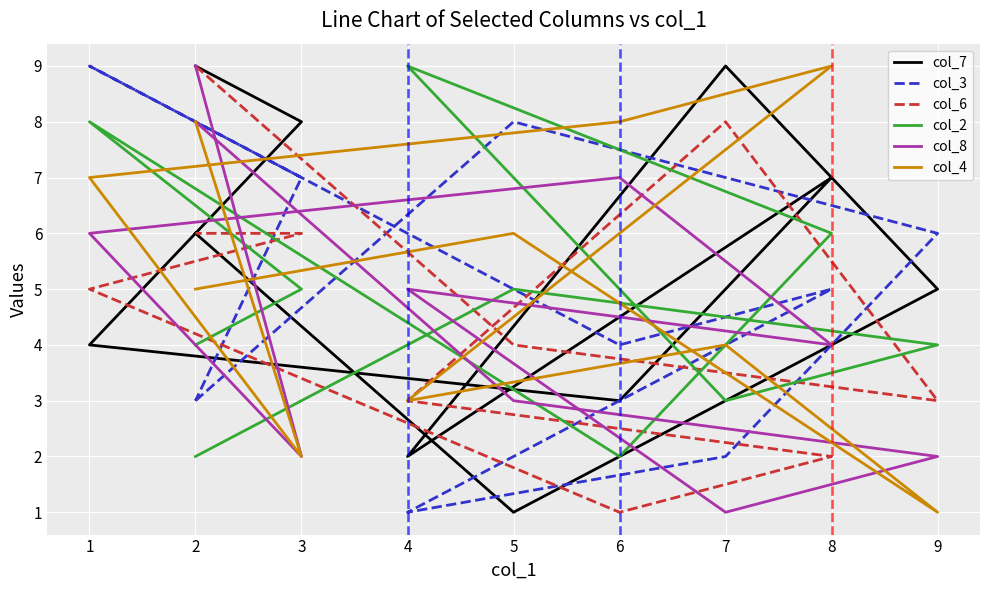

Where is the first local minimum for col_7?

5